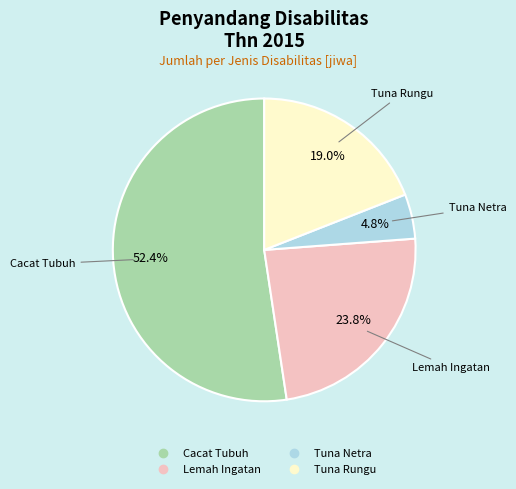

To the nearest percent, what is the combined percentage of Tuna Rungu and Cacat Tubuh?

71%